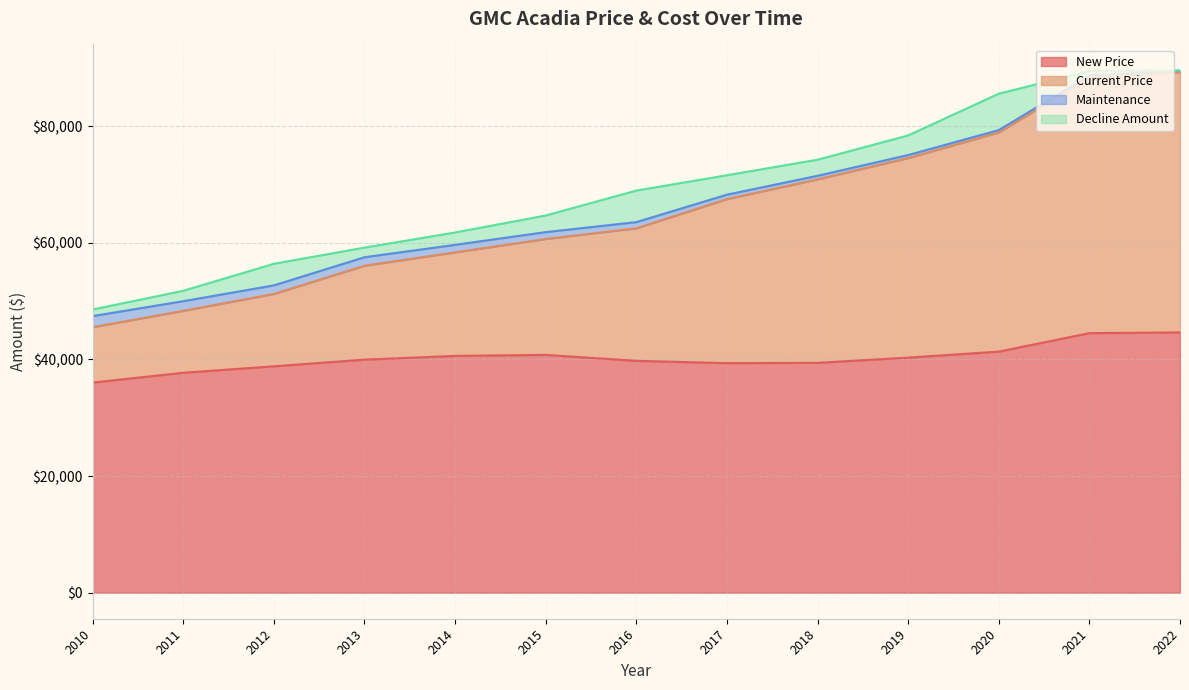

Is the value of New Price at 2013 greater than the value of Decline Amount at 2014?

Yes